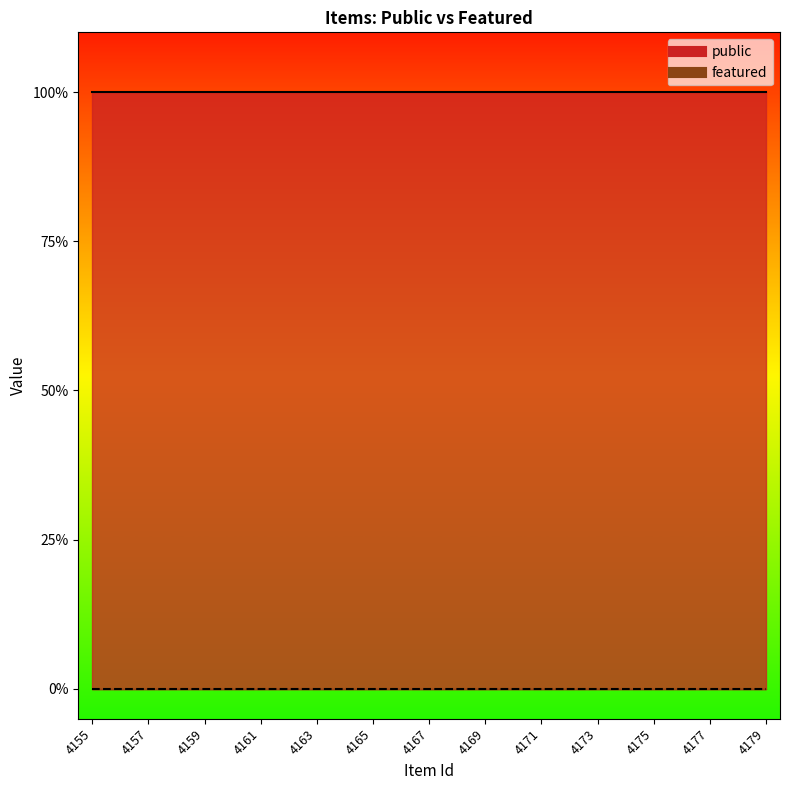

At which label does public reach its peak?

4155